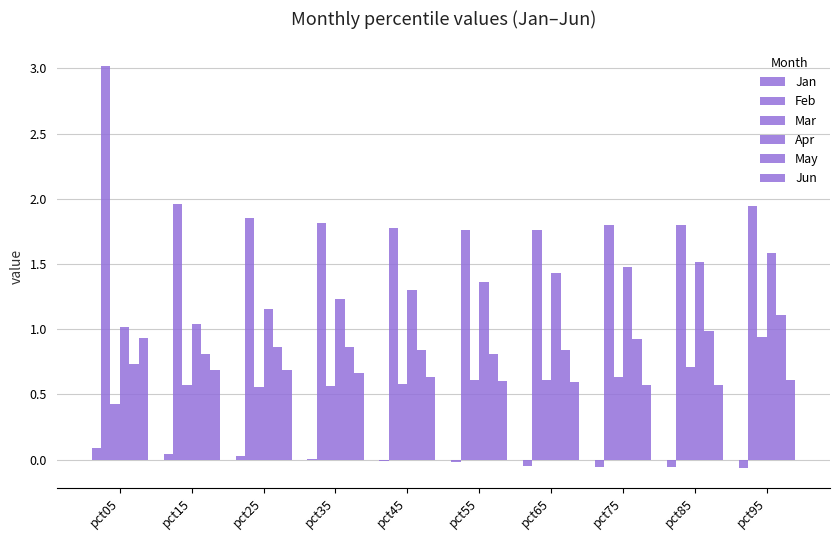

Which has a higher value, pct95 or pct75?

pct75